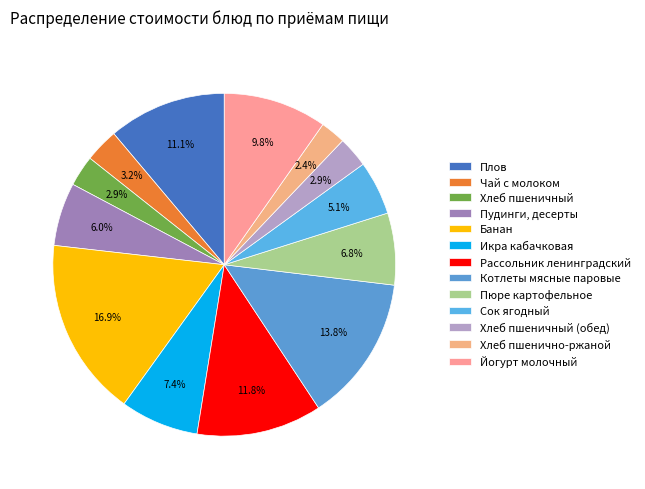

Approximately how many times larger is the value at Банан compared to Котлеты мясные паровые?

1.2